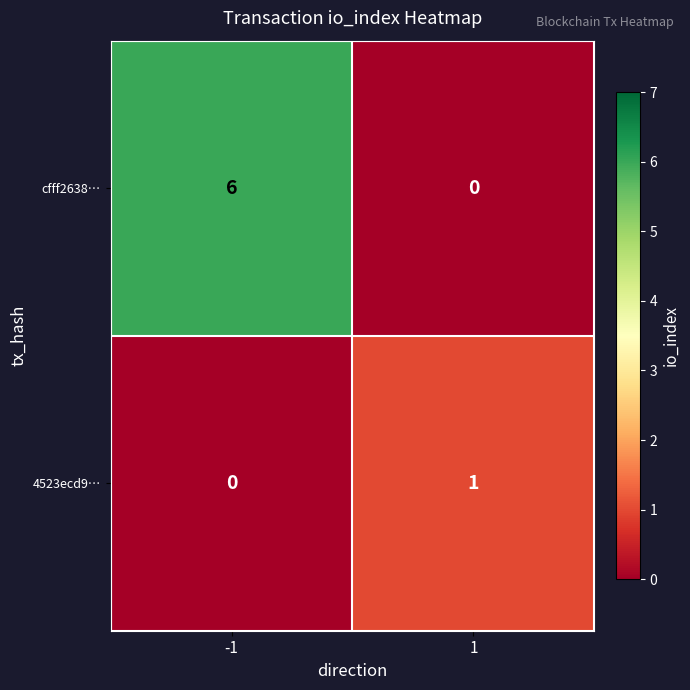

True or false: cfff2638… has a value of 3 at 1.

False